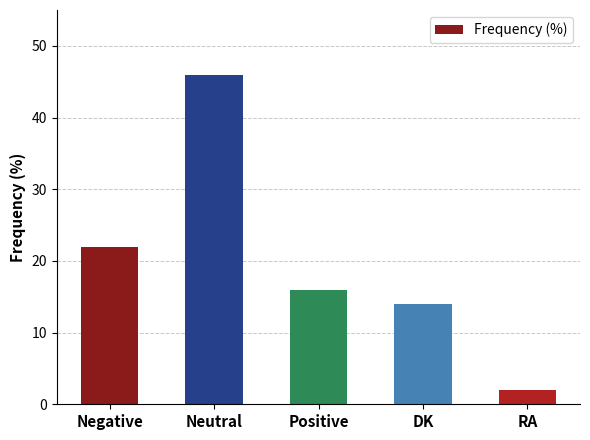

What is the sum of the values at Positive and DK?

30